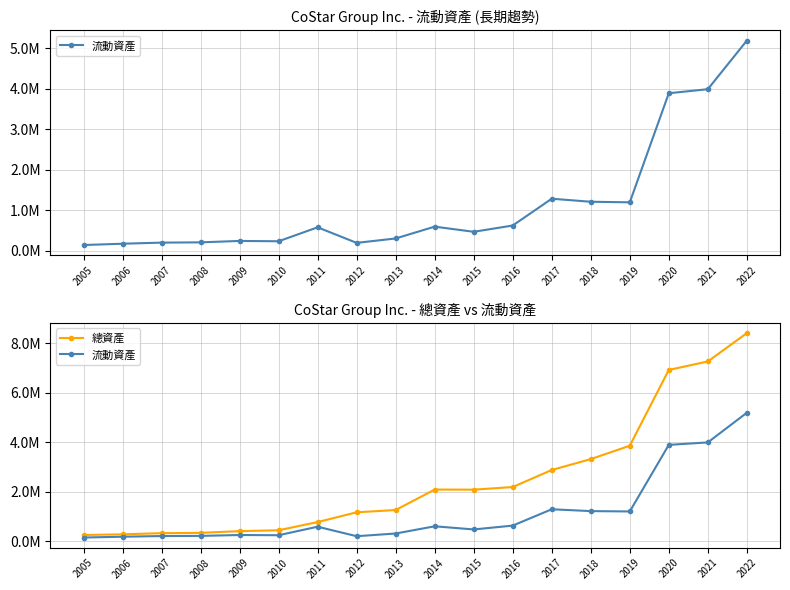

Is this an area chart (filled region under the line)?

No